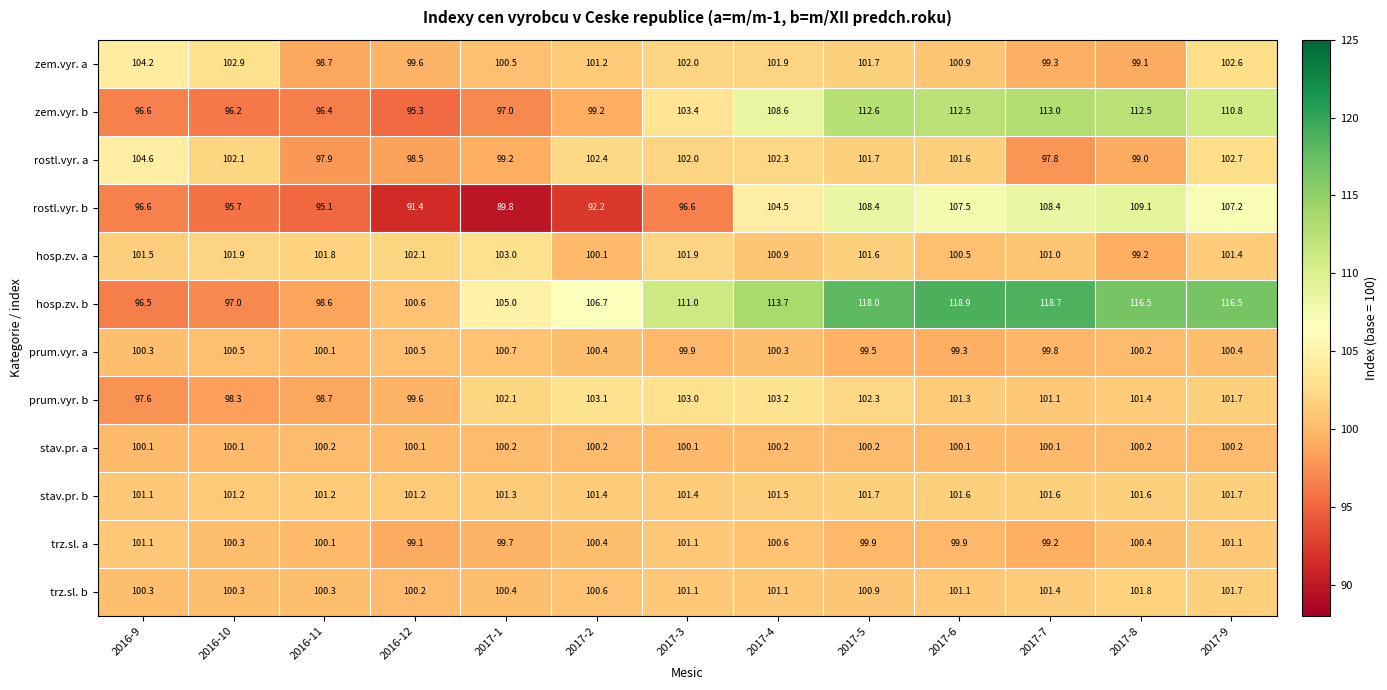

Rank the series at 2017-7 from highest to lowest value.

hosp.zv. b, zem.vyr. b, rostl.vyr. b, stav.pr. b, trz.sl. b, prum.vyr. b, hosp.zv. a, stav.pr. a, prum.vyr. a, zem.vyr. a, trz.sl. a, rostl.vyr. a